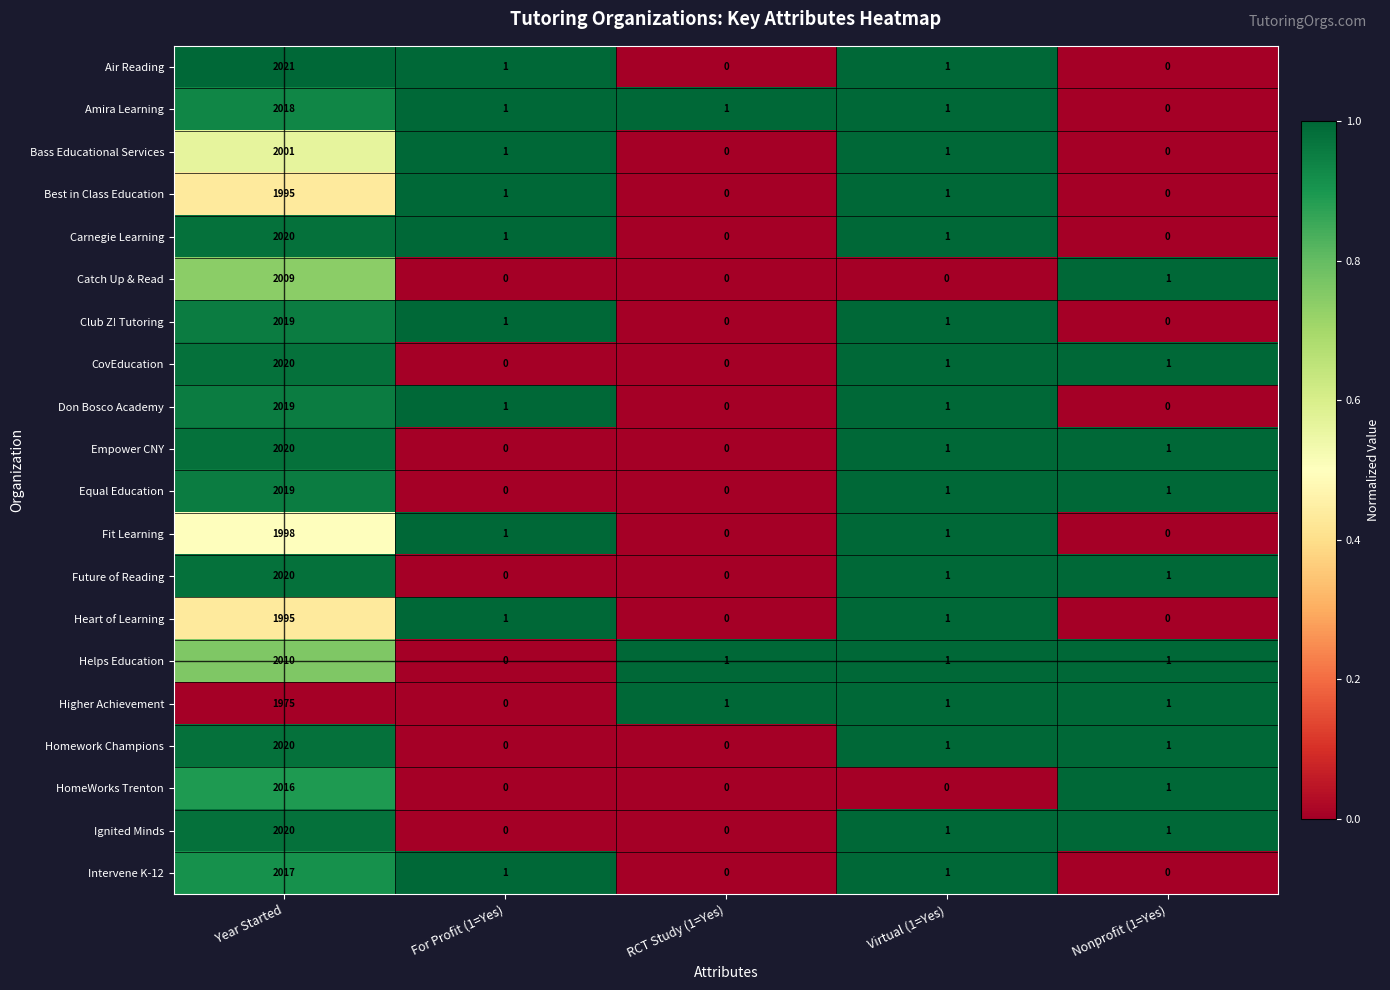

Is the value of Amira Learning at Virtual (1=Yes) greater than the value of Homework Champions at For Profit (1=Yes)?

Yes